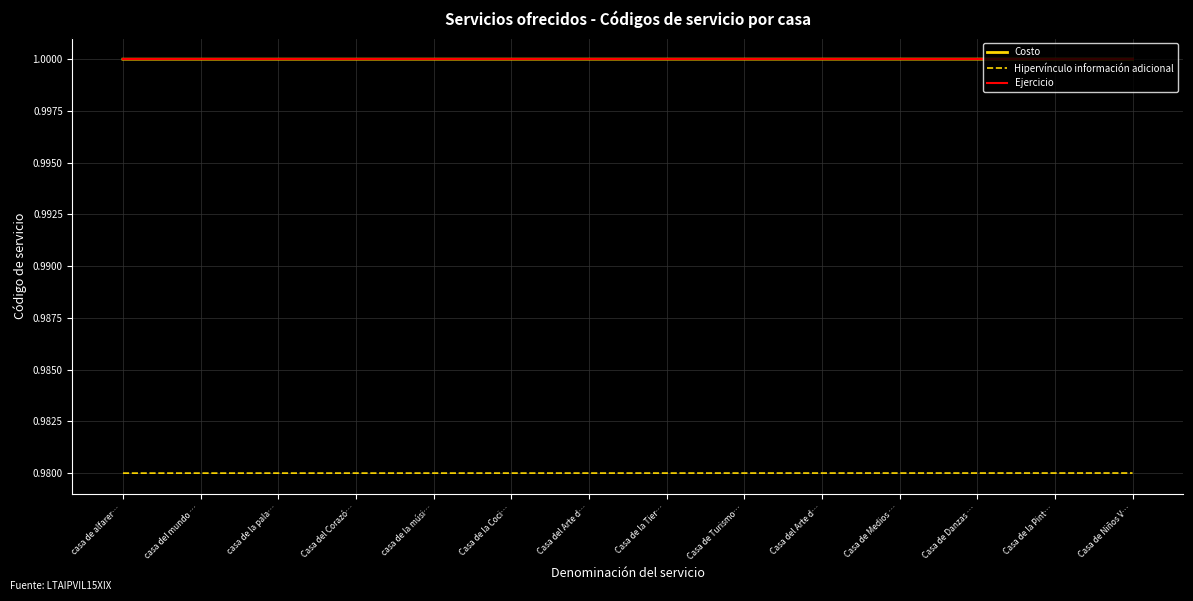

Which series has the largest total across all categories?

Costo